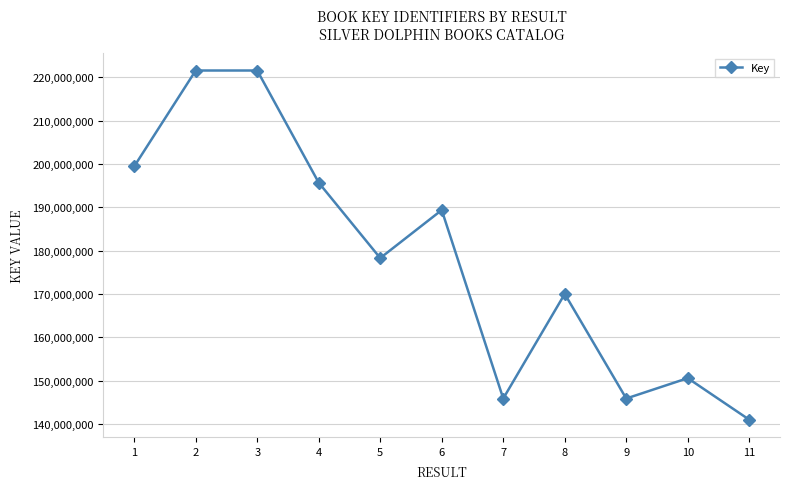

How many data points does each series have?

11